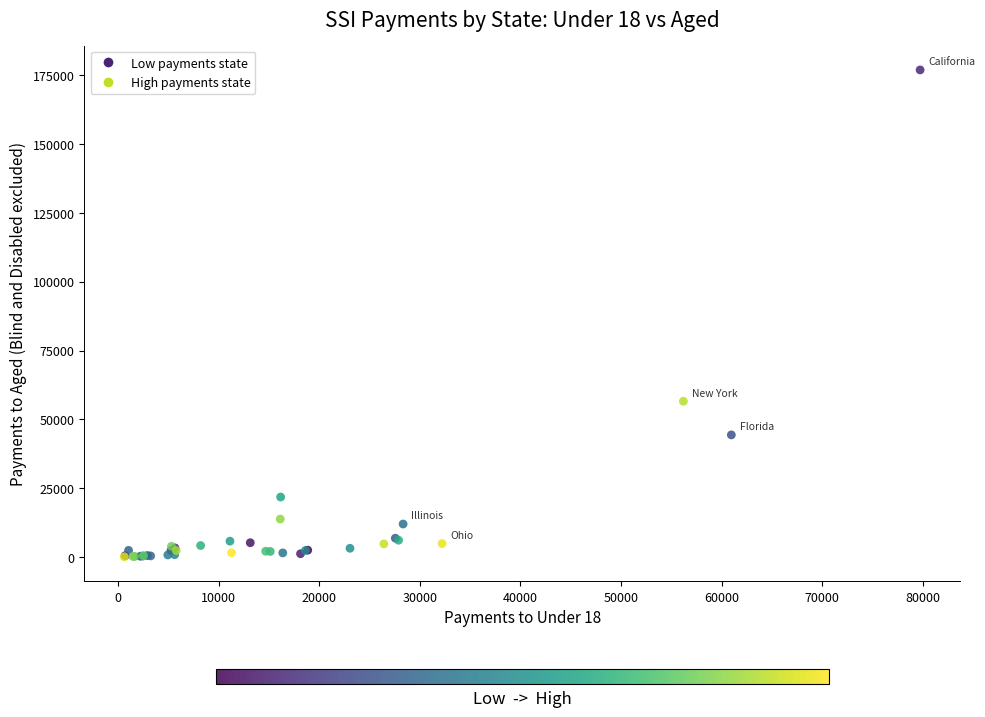

What Y value in the scatter plot is closest to 88495?

56619